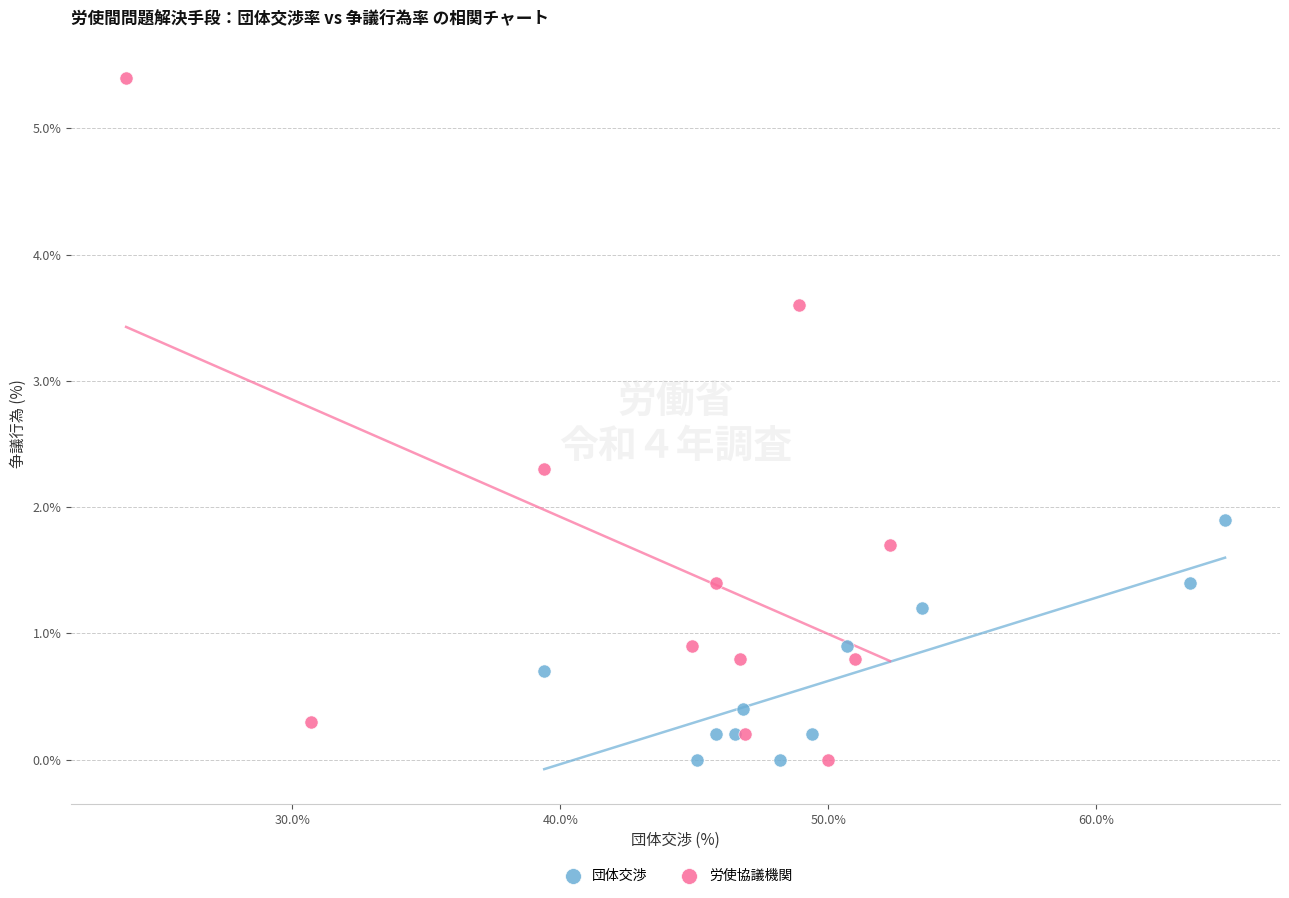

Which series has the widest spread of Y values?

労使協議機関